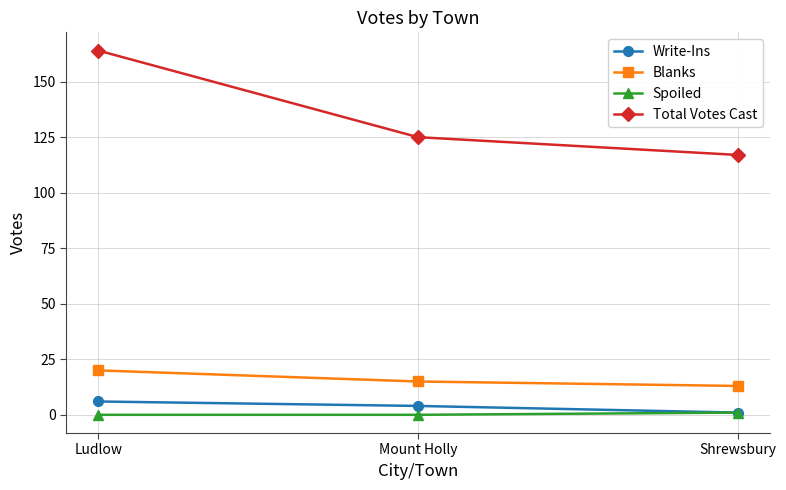

List the series in order of their peak value, highest first.

Total Votes Cast, Blanks, Write-Ins, Spoiled